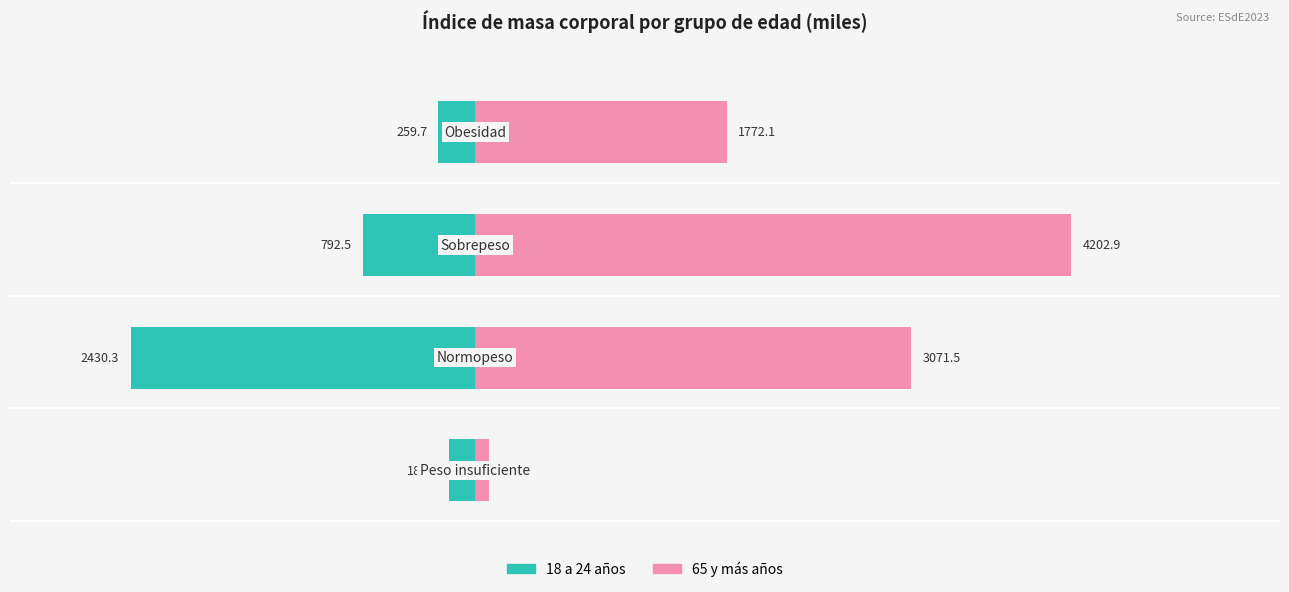

List the series in order of their overall mean, highest first.

65 y más años, 18 a 24 años